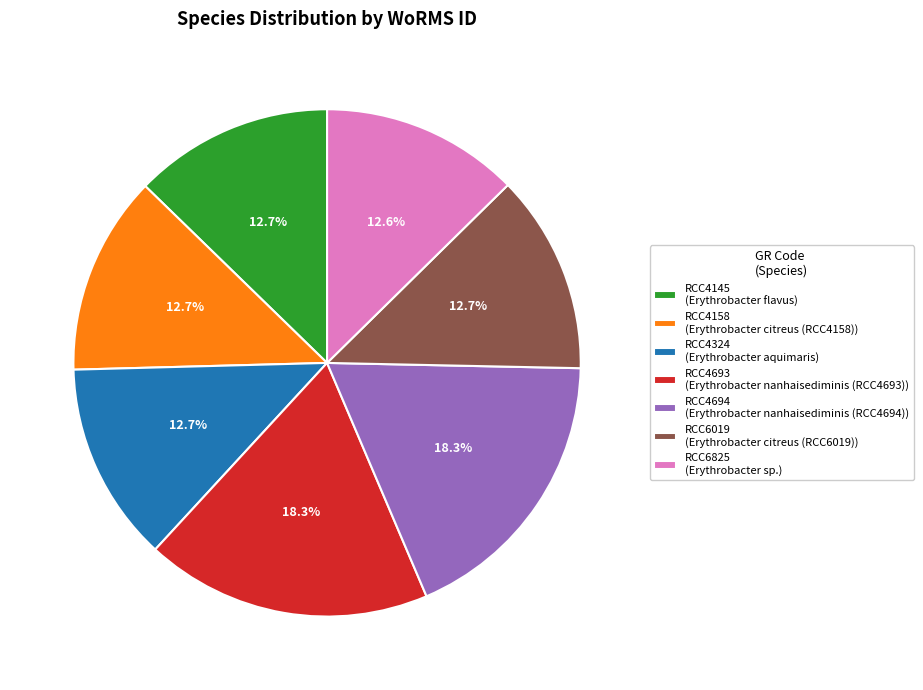

Count the number of slices in the pie.

7